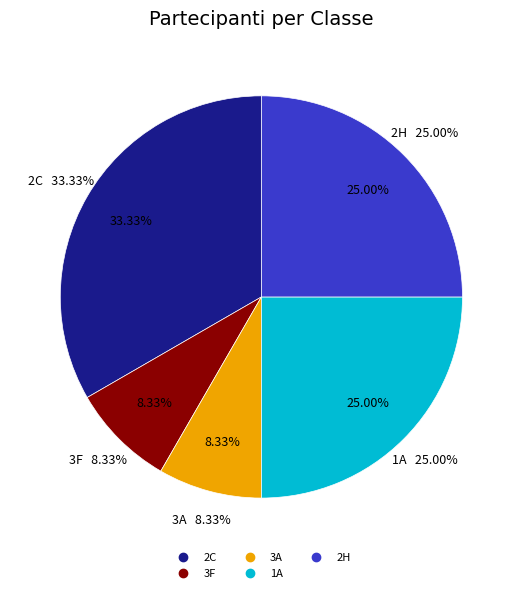

Rank the categories by value from highest to lowest.

2C, 1A, 2H, 3F, 3A